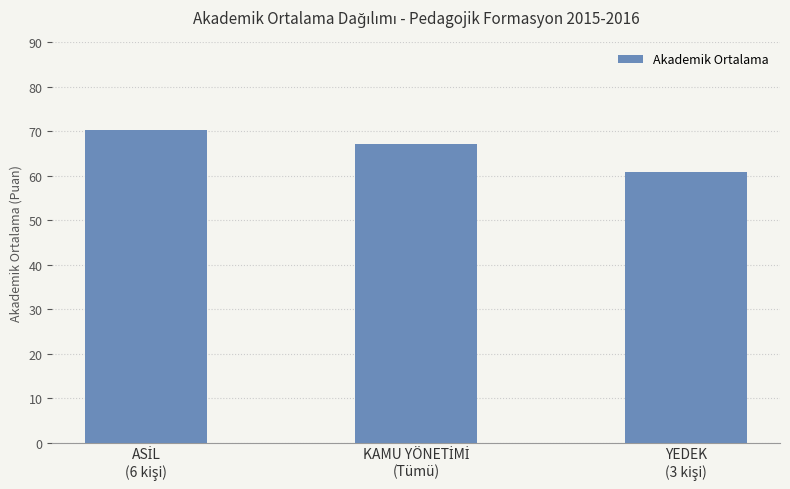

What is the greatest value displayed?

70.4